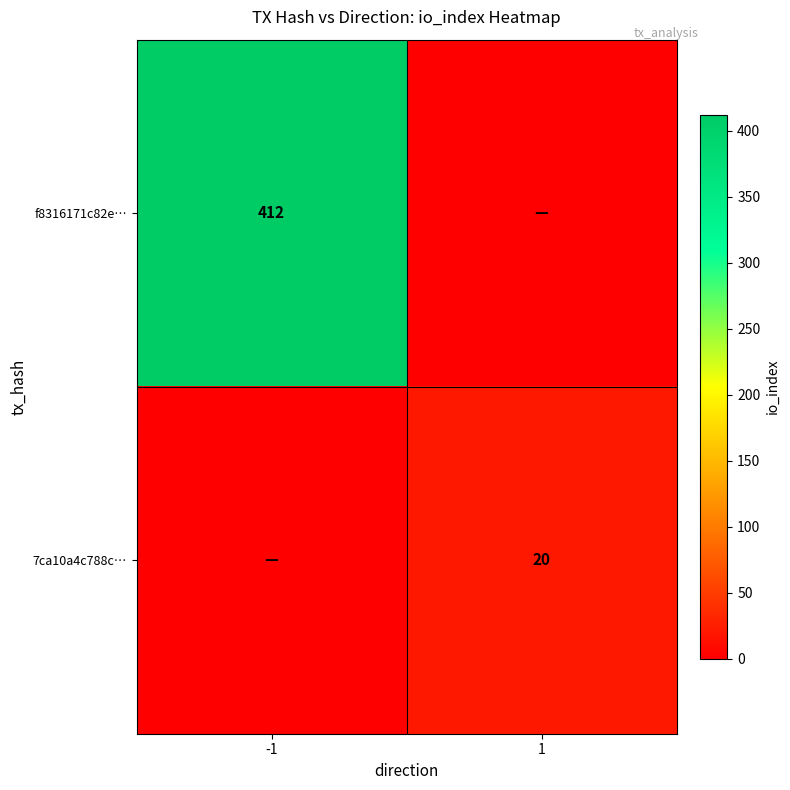

Is it true that 7ca10a4c788c… equals 20 at 1?

True